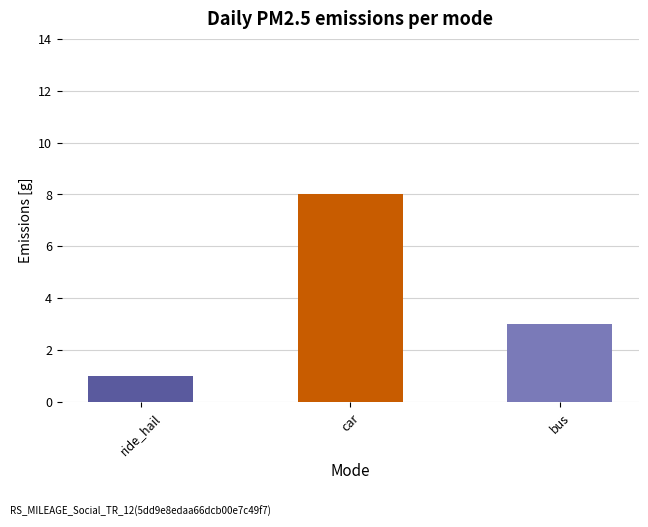

What is the label of the 2nd bar from the right?

car